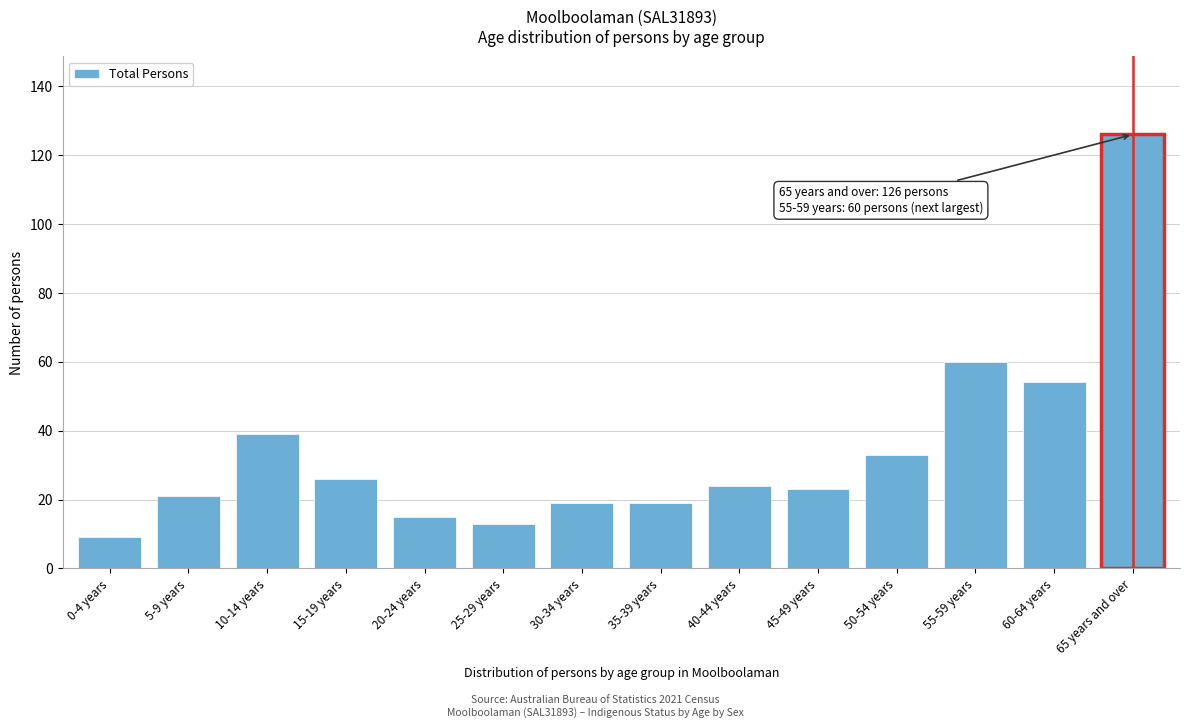

Reading left to right, transcribe all the data shown in this chart.

0-4 years=9	5-9 years=21	10-14 years=39	15-19 years=26	20-24 years=15	25-29 years=13	30-34 years=19	35-39 years=19	40-44 years=24	45-49 years=23	50-54 years=33	55-59 years=60	60-64 years=54	65 years and over=126